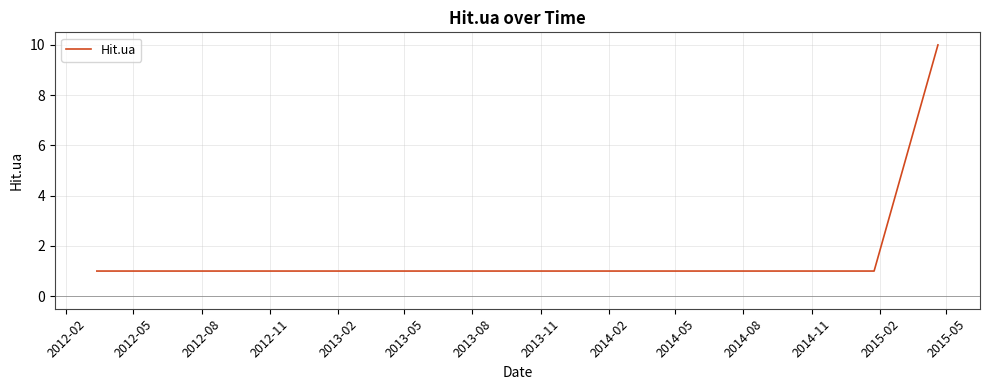

What is the greatest value displayed?

10